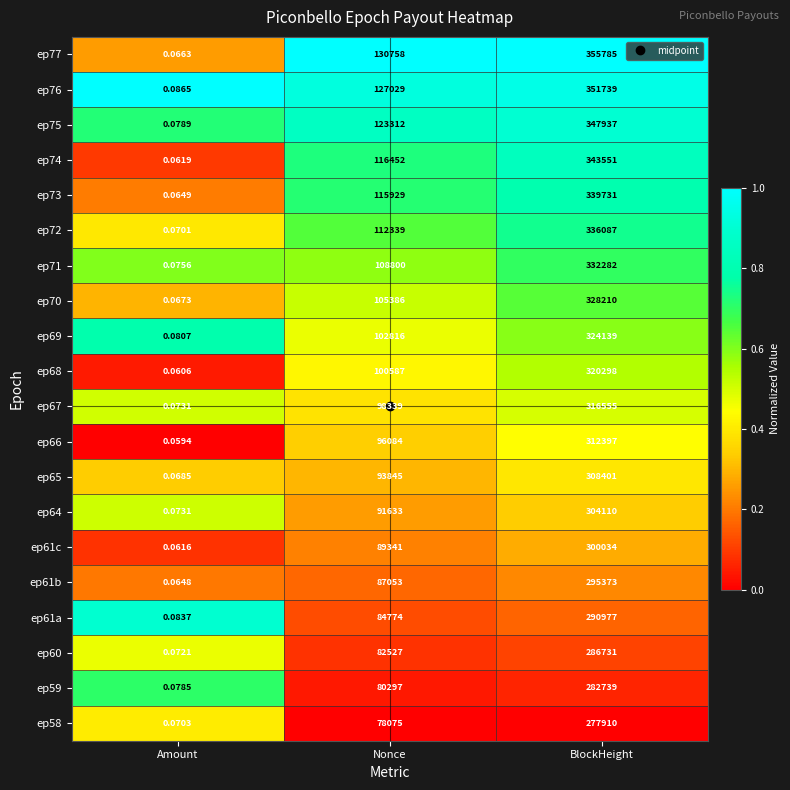

List the labels in order of ep69 value, largest first.

BlockHeight, Nonce, Amount